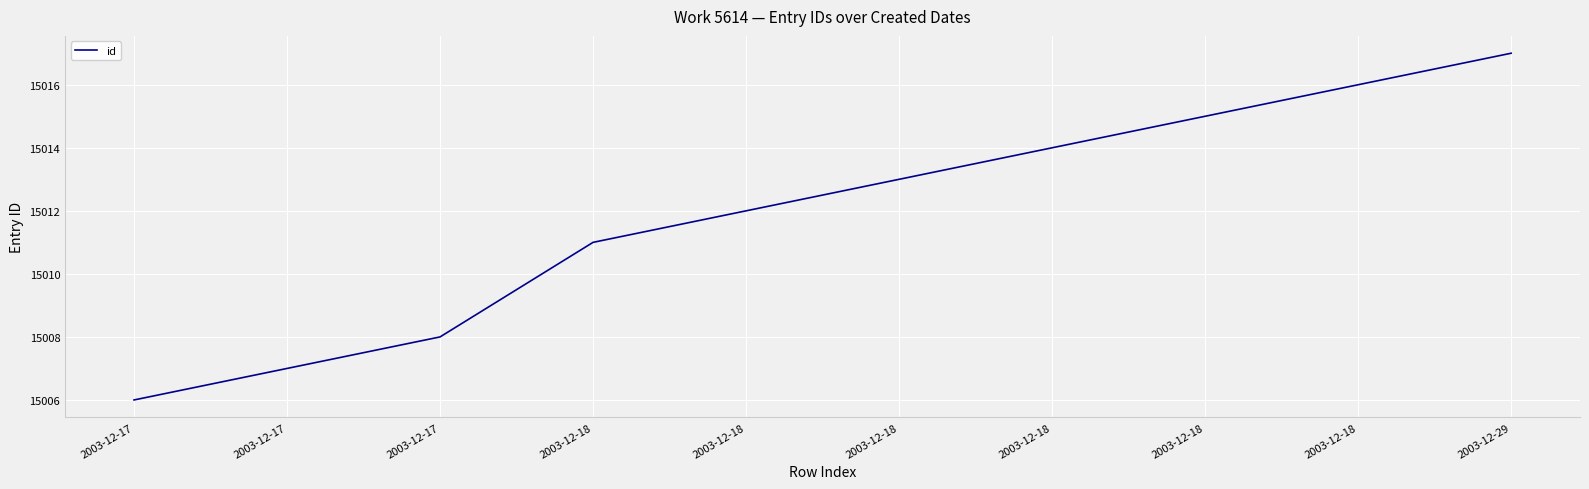

Does the chart have visible grid lines?

Yes